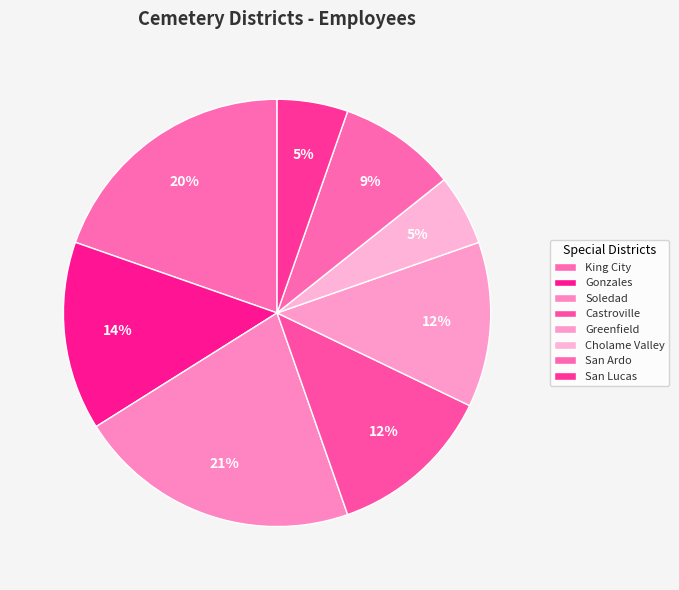

How many segments does this pie chart have?

8